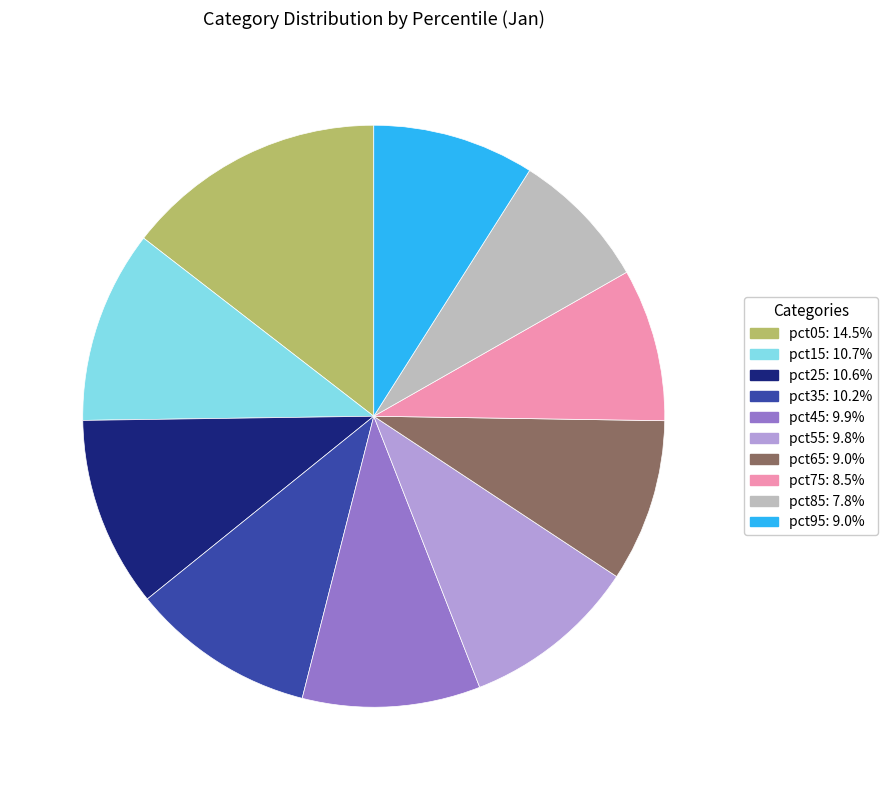

Is there any slice that represents more than half of the pie?

No